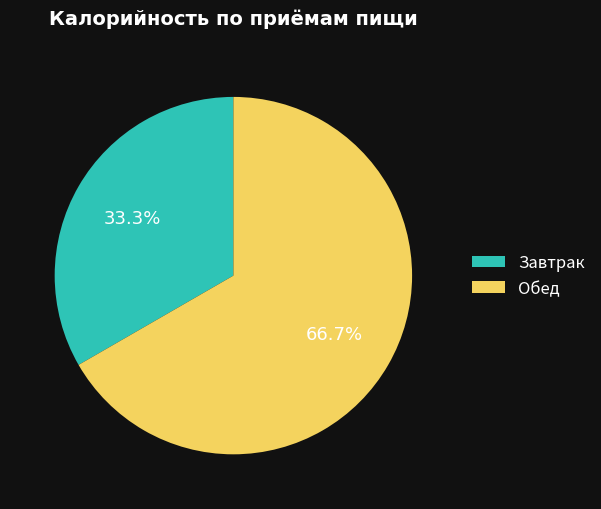

What percentage is NOT represented by Обед?

33.3%